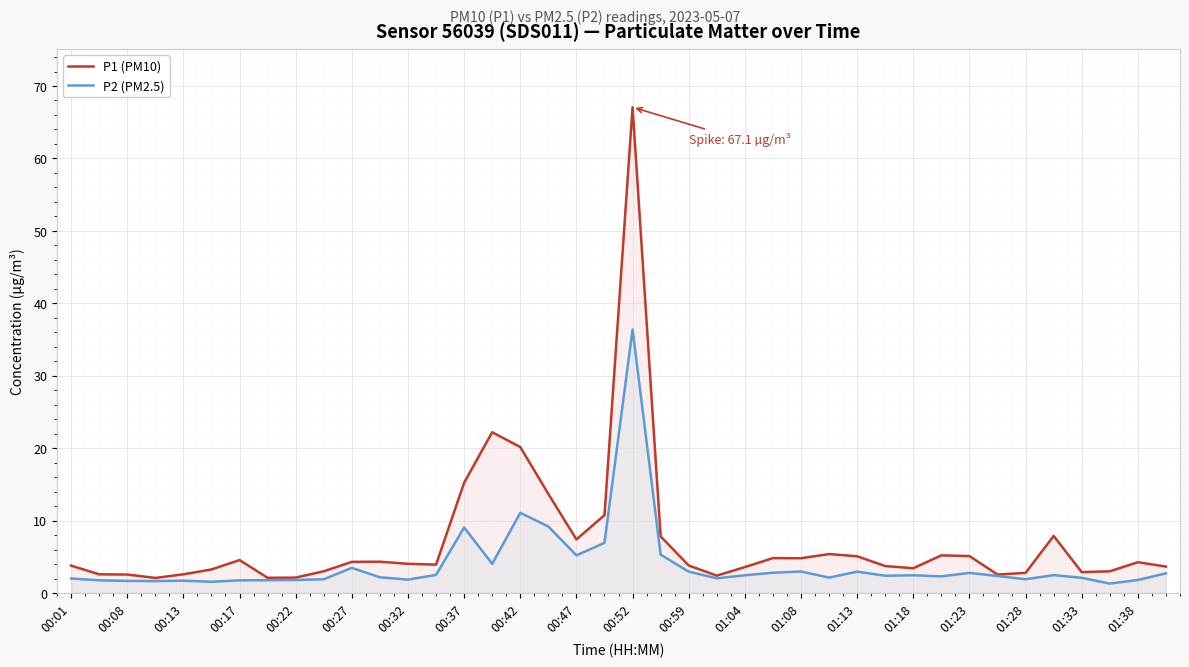

Between 00:42 and 01:38, which series saw the biggest shift?

P1 (PM10)